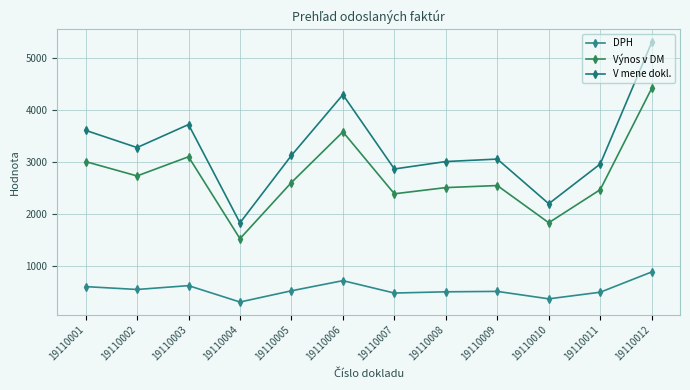

Reading left to right, transcribe all the data shown in this chart.

DPH: 601.7	546.4	620.3	304.9	521.2	716.1	477.7	501.6	509.5	366.3	493.6	883.7
Výnos v DM: 3008.6	2732.1	3101.5	1524.3	2605.9	3580.6	2388.5	2507.8	2547.3	1831.3	2468.2	4418.4
V mene dokl.: 3610.3	3278.6	3721.8	1829.2	3127.1	4296.7	2866.2	3009.4	3056.8	2197.6	2961.8	5302.1